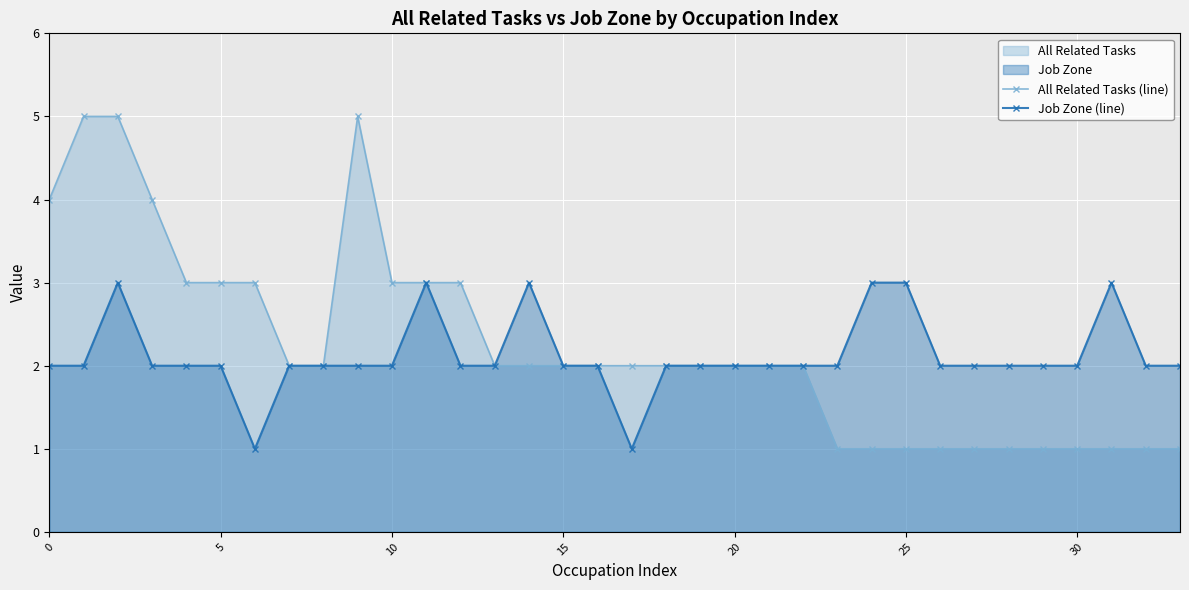

How many lines are shown in the chart?

2